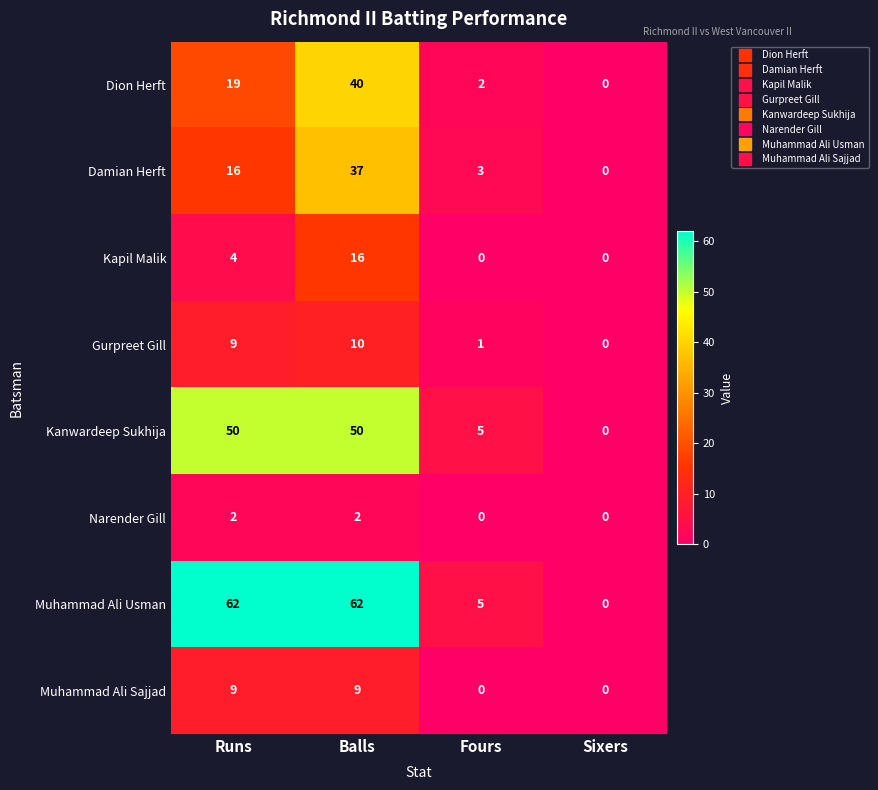

Between Balls and Sixers, which series saw the biggest shift?

Muhammad Ali Usman